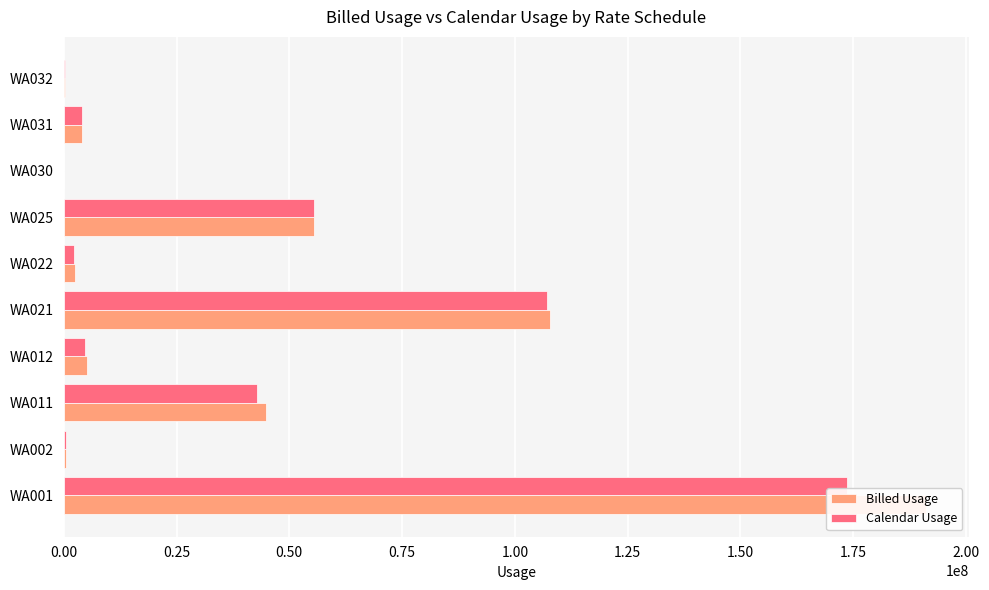

Between WA030 and WA032, which series saw the biggest shift?

Billed Usage